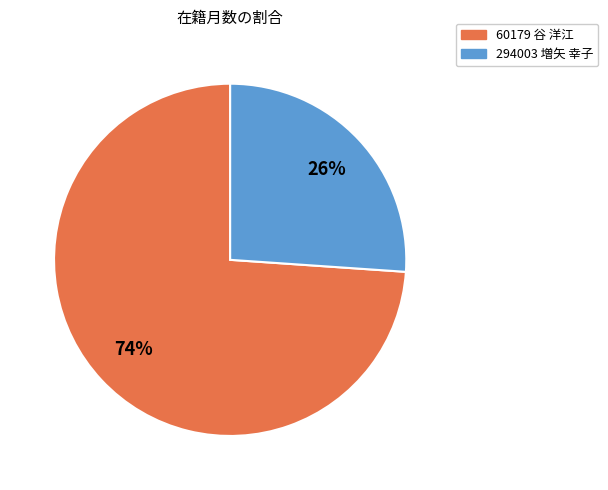

What percentage is the 60179 谷 洋江 slice, to the nearest percent?

74%